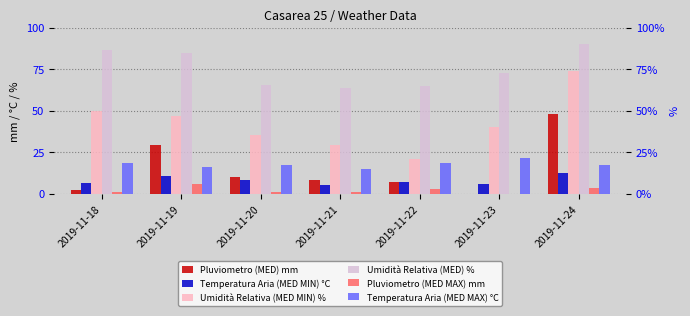

Is the value of Pluviometro (MED) mm at 2019-11-20 greater than the value of Umidità Relativa (MED) % at 2019-11-19?

No